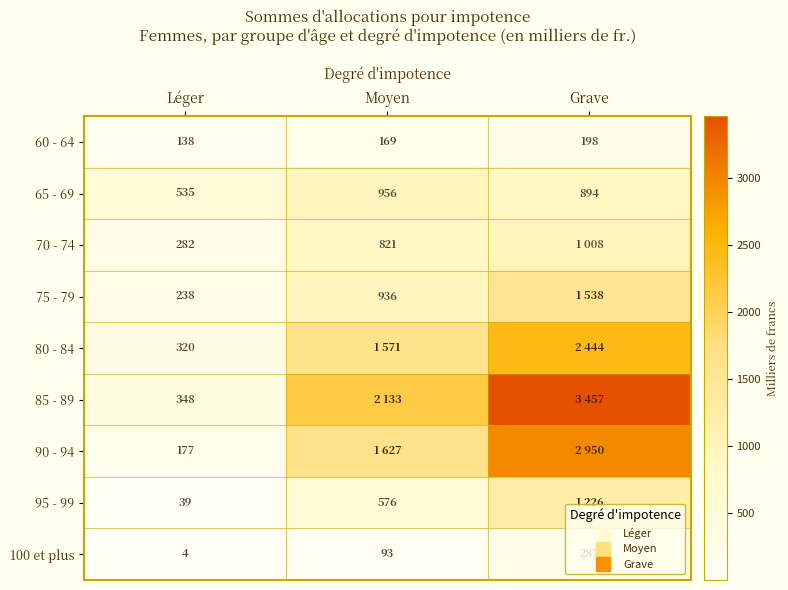

What is the difference between the second highest and minimum values in the 80 - 84 series?

1251